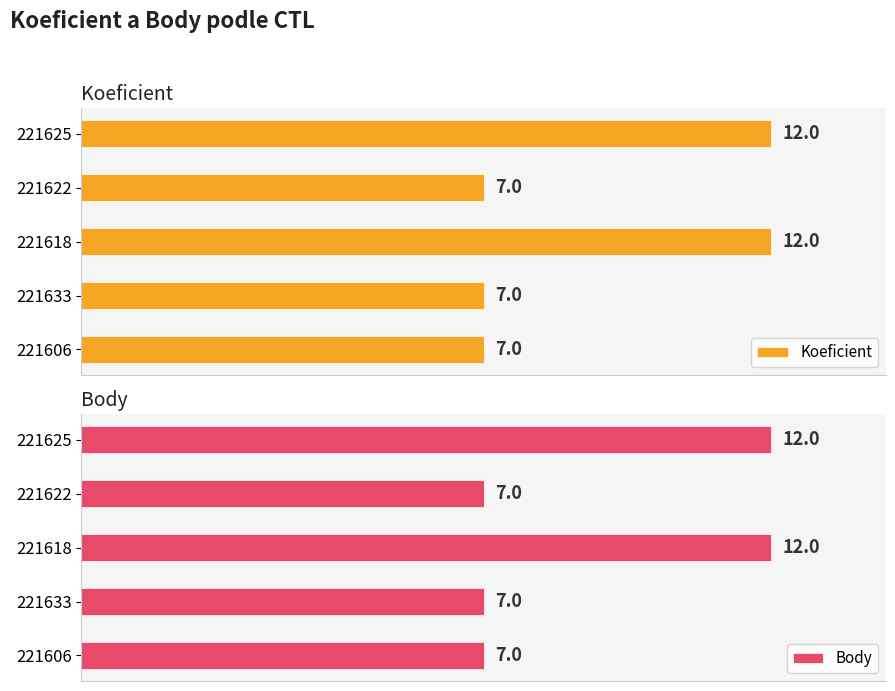

What is the value of the Koeficient bar at the 2nd from the left?

7